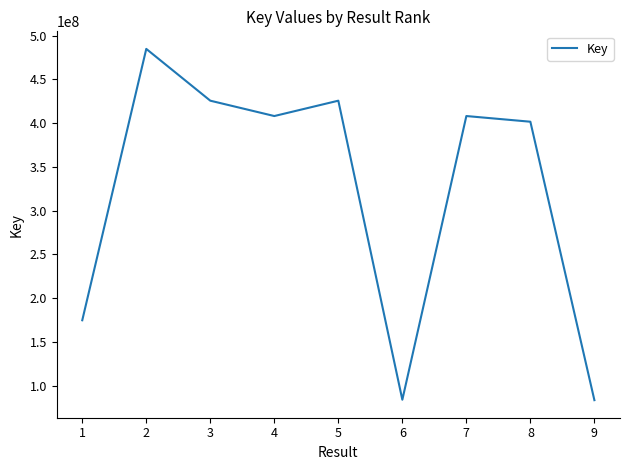

Which has a higher value, 1 or 6?

1